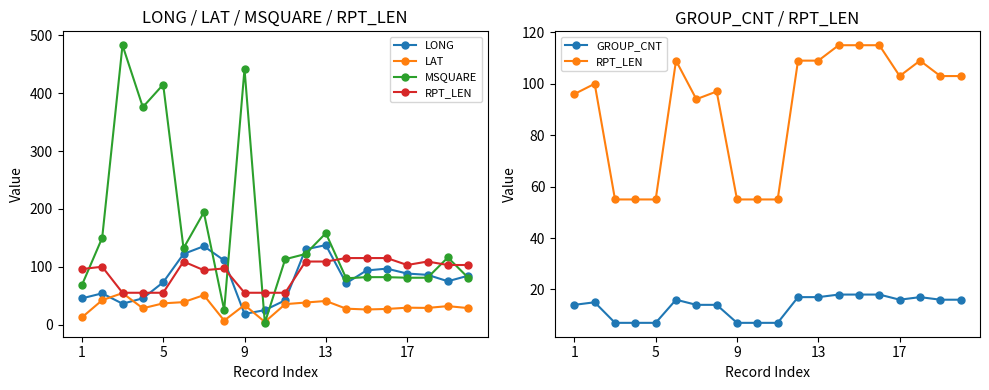

How many values in the MSQUARE series are below 116?

10